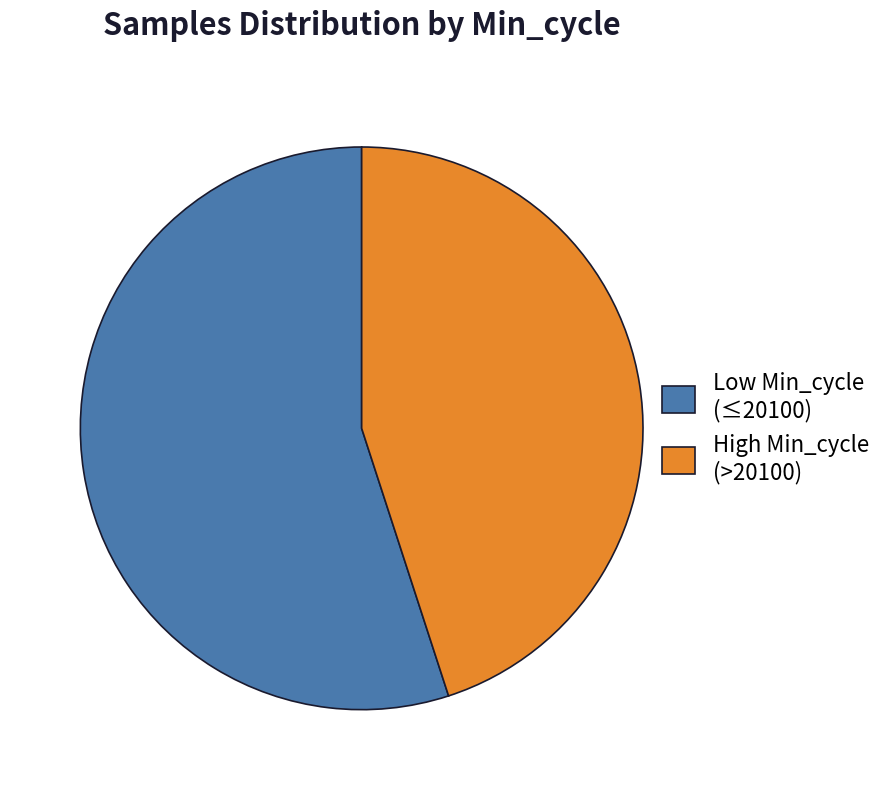

The Low Min_cycle (≤20100) slice represents 49% of the pie. True or false?

False